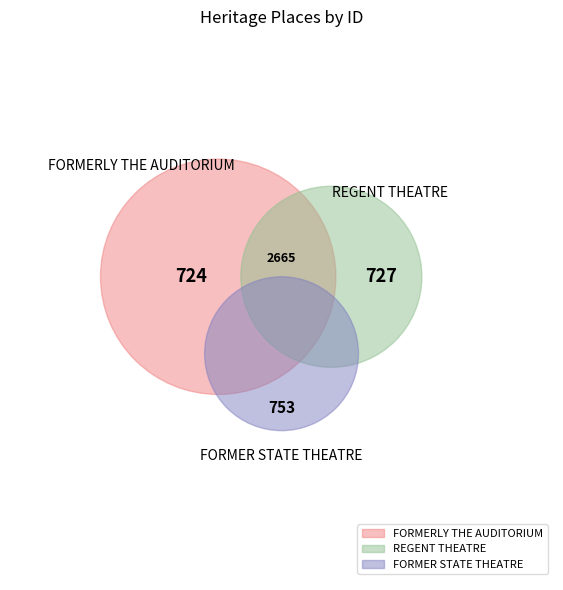

Is it true that COMEDY THEATRE is 48% of the pie?

False